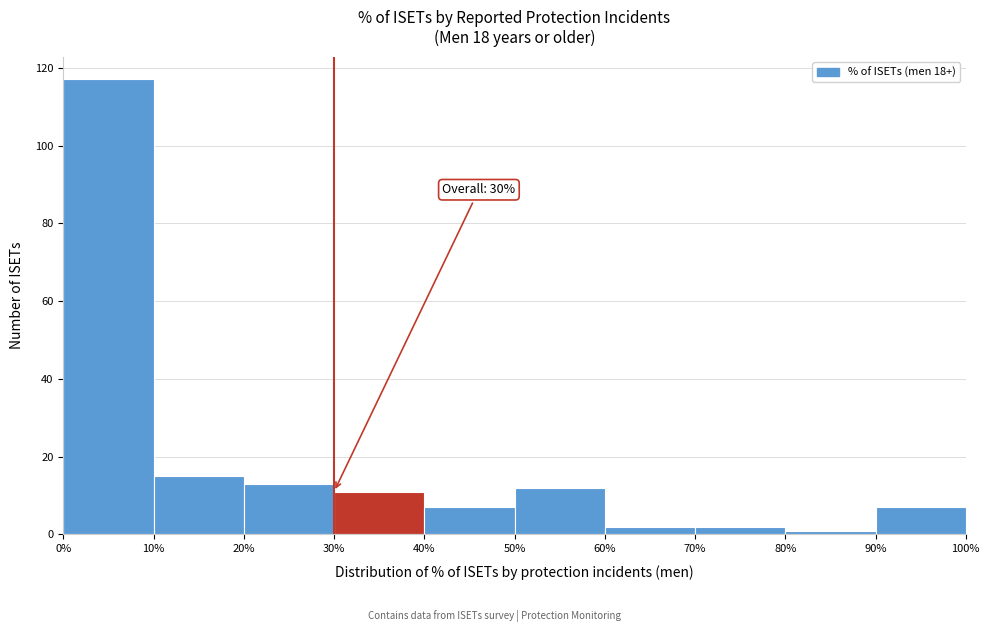

Which range on the x-axis has the tallest bar?

0% to 10%